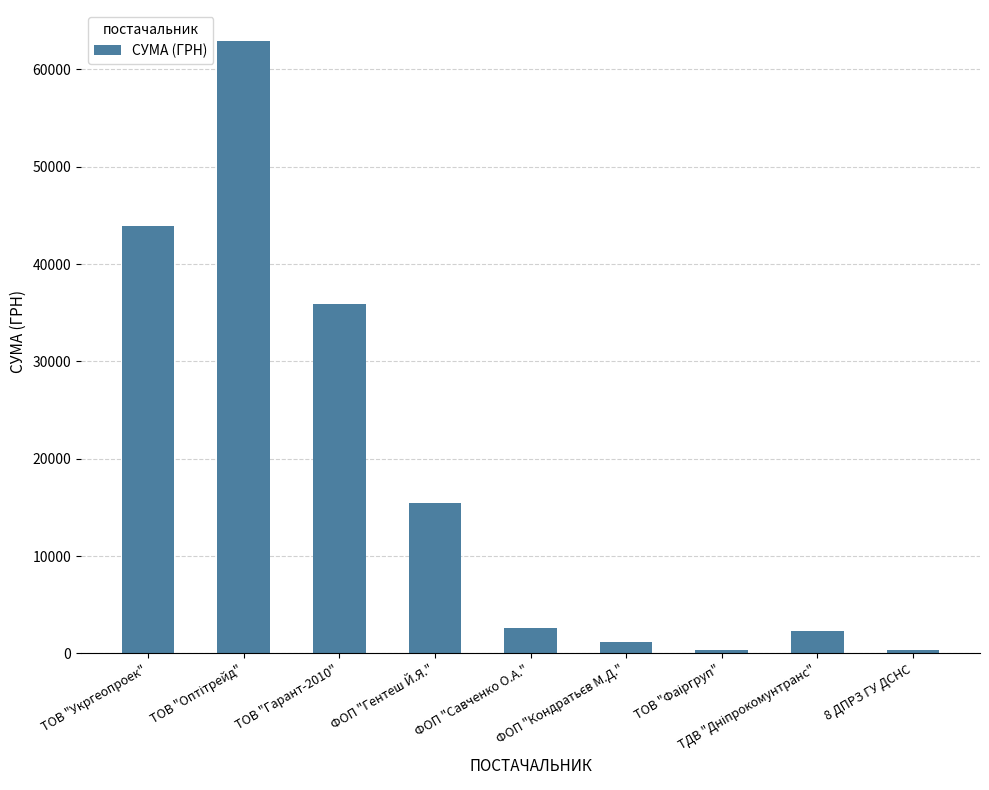

What is the average value?

18331.8